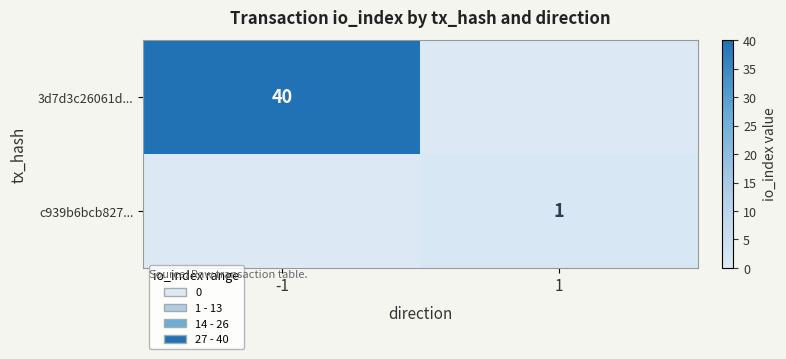

True or false: c939b6bcb827... has a value of 1 at 1.

True